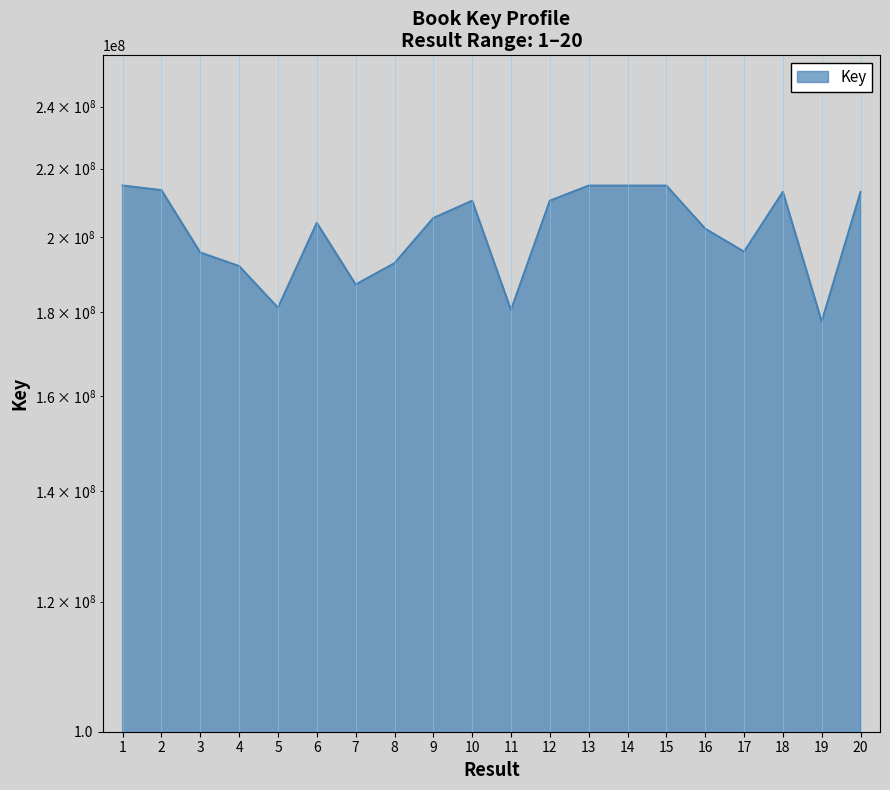

True or false: the data has more than 1 interior local peaks.

True